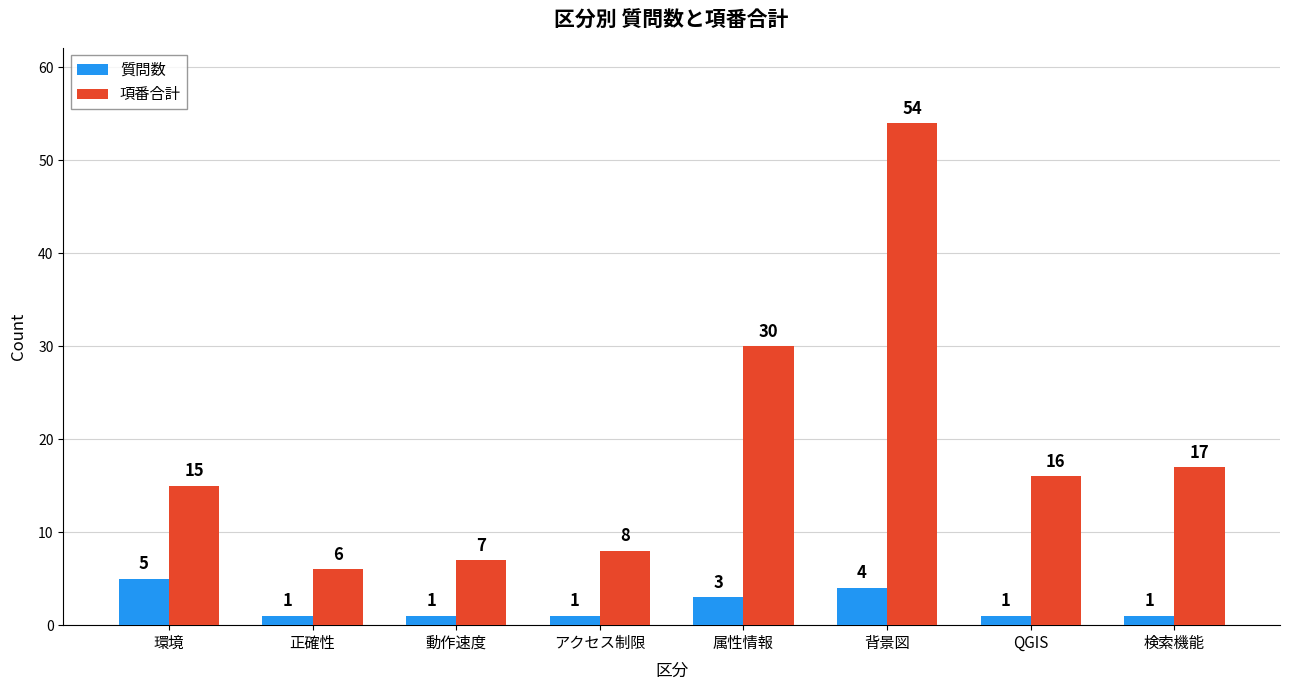

True or false: 項番合計 has a value of 11 at アクセス制限.

False